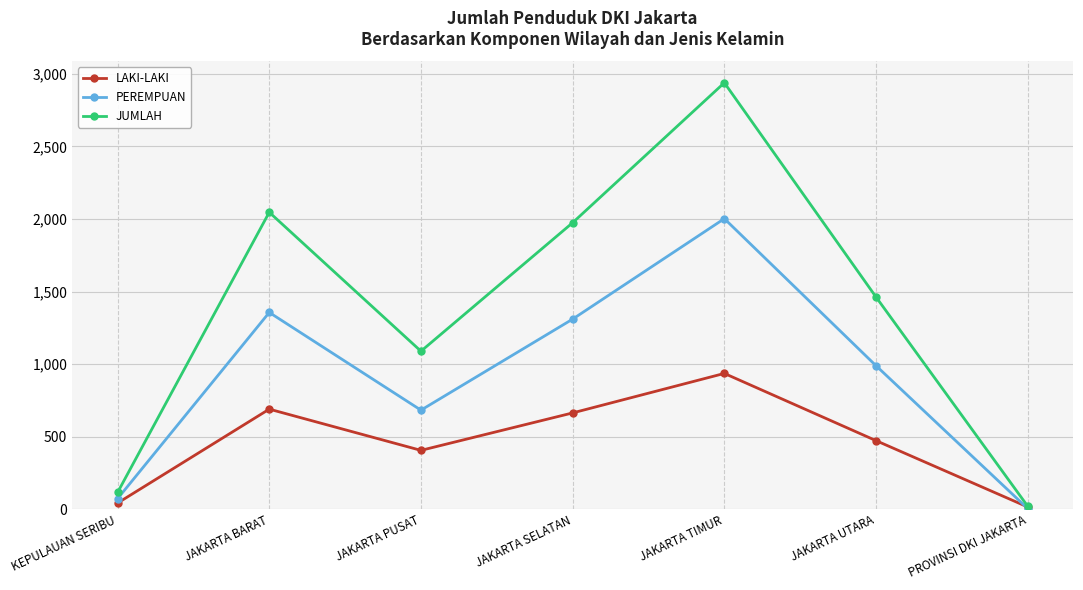

Which series has the widest spread of values?

JUMLAH